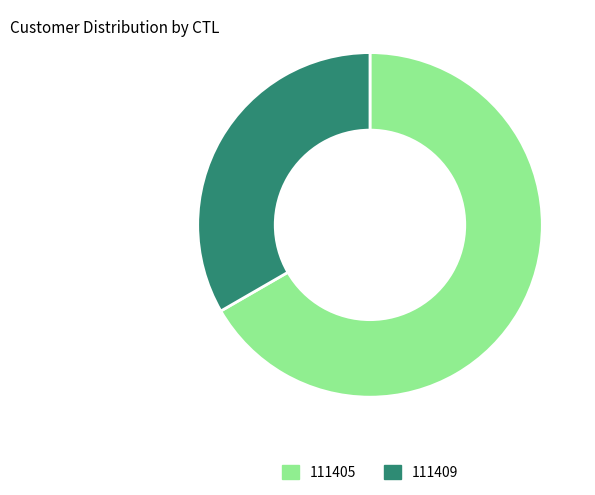

Combined, do 111405 and 111409 account for over 50%?

Yes